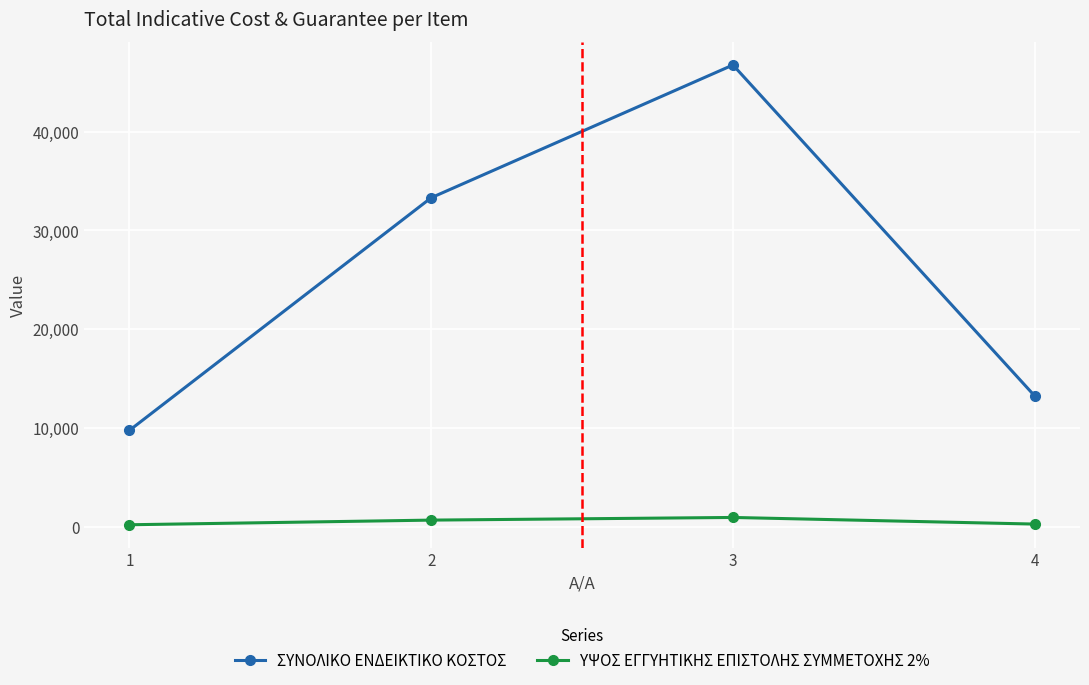

Which series has the widest spread of values?

ΣΥΝΟΛΙΚΟ ΕΝΔΕΙΚΤΙΚΟ ΚΟΣΤΟΣ